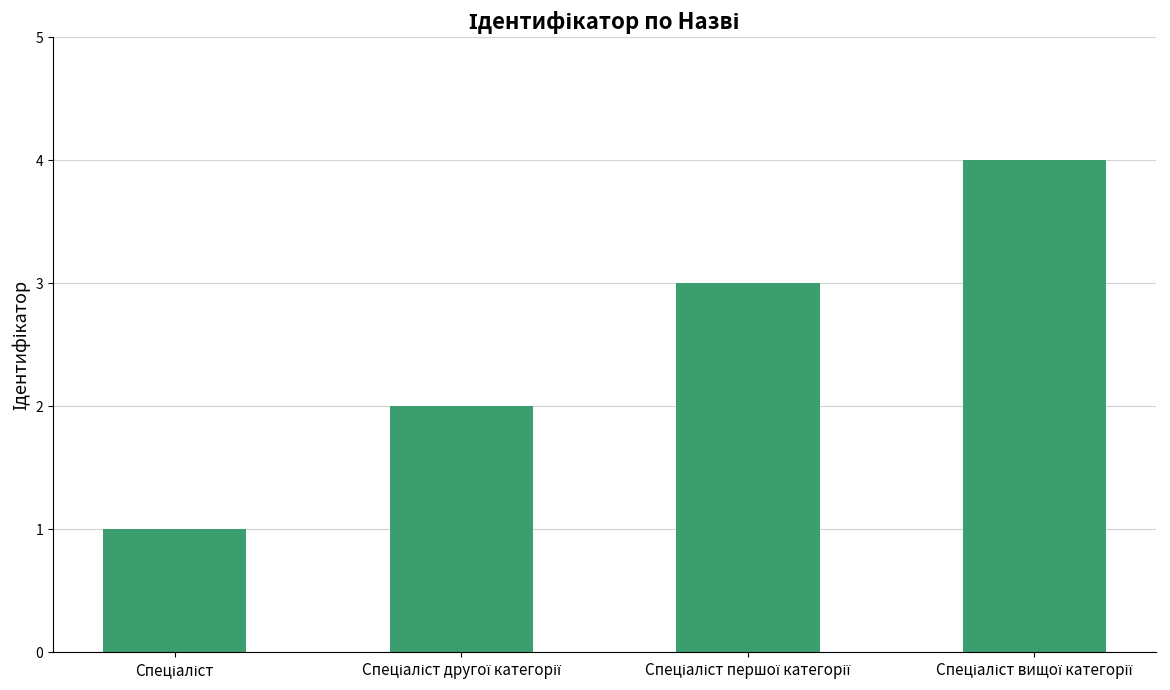

How many distinct data groups are displayed?

1